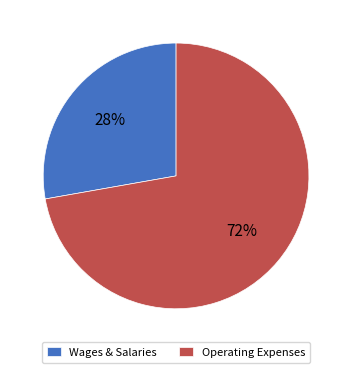

To the nearest percent, what percentage of the pie is Operating Expenses?

72%